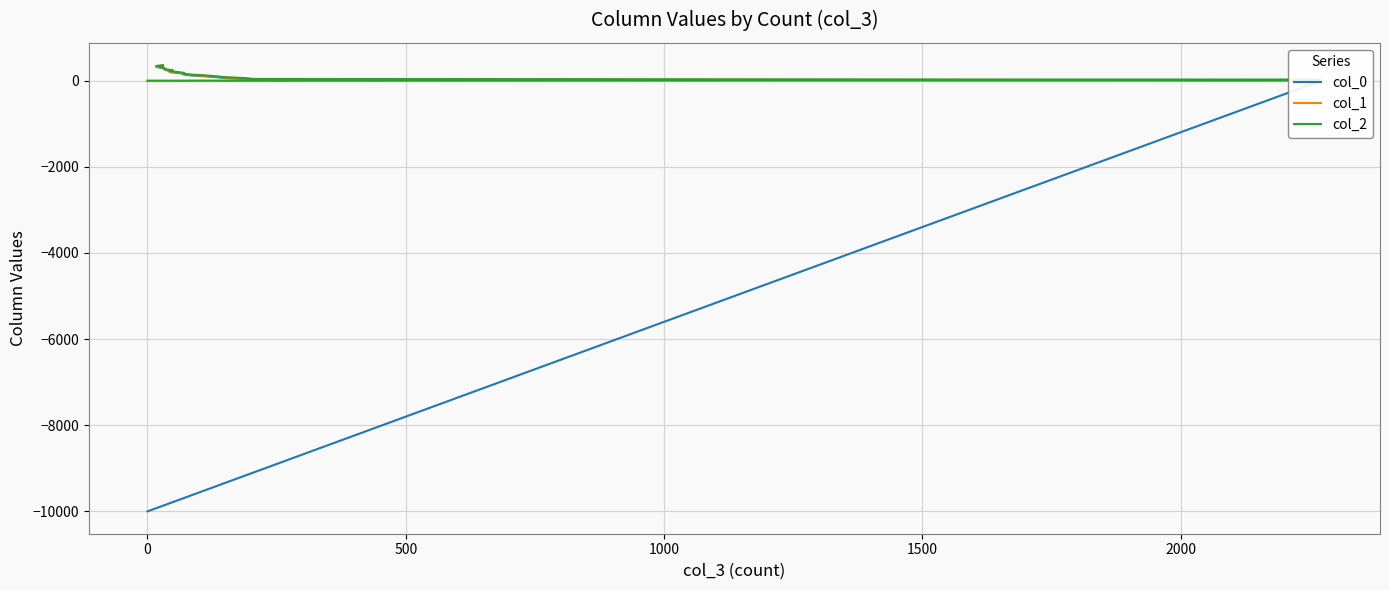

What value does the col_1 series have at 2000?

90